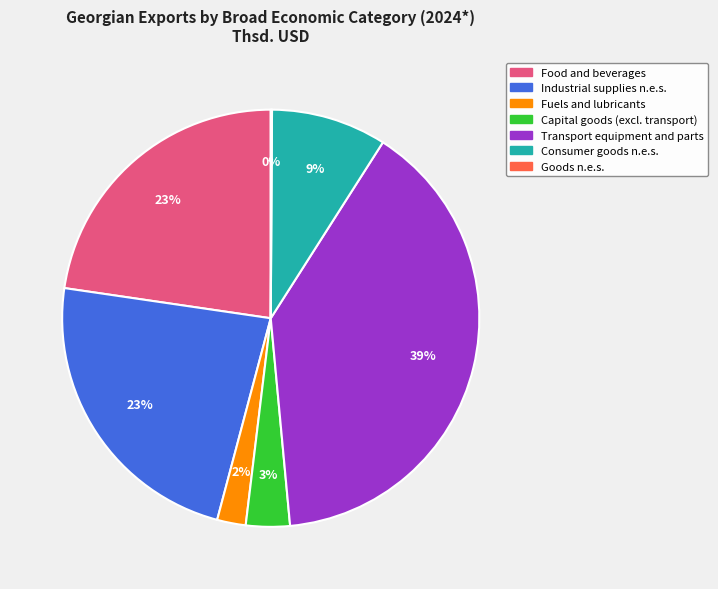

Is there a majority slice in this chart?

No